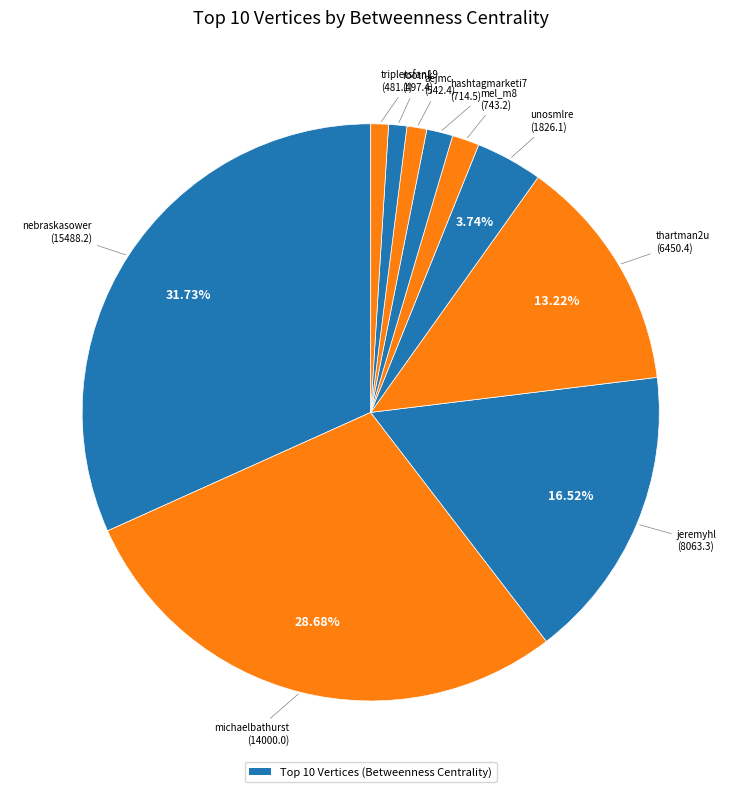

How many segments does this pie chart have?

10